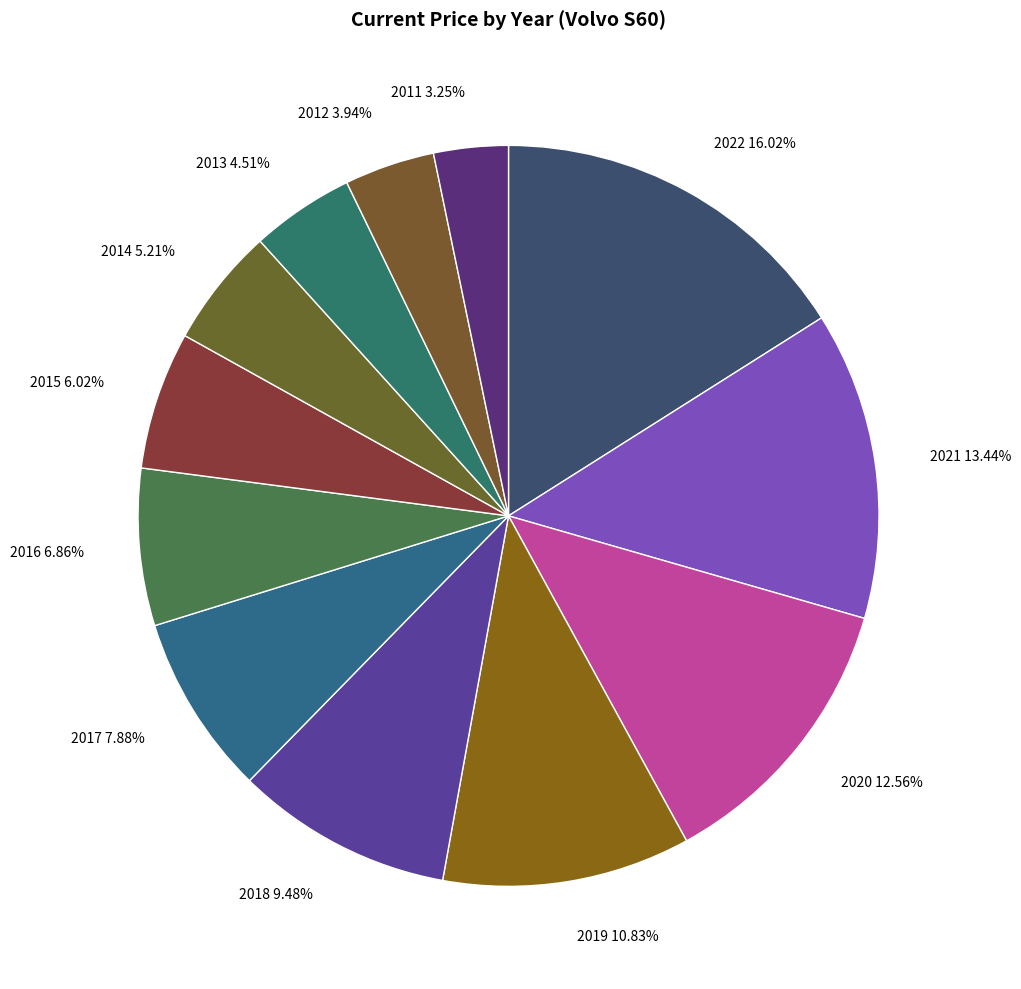

The 2021 slice represents 13% of the pie. True or false?

True